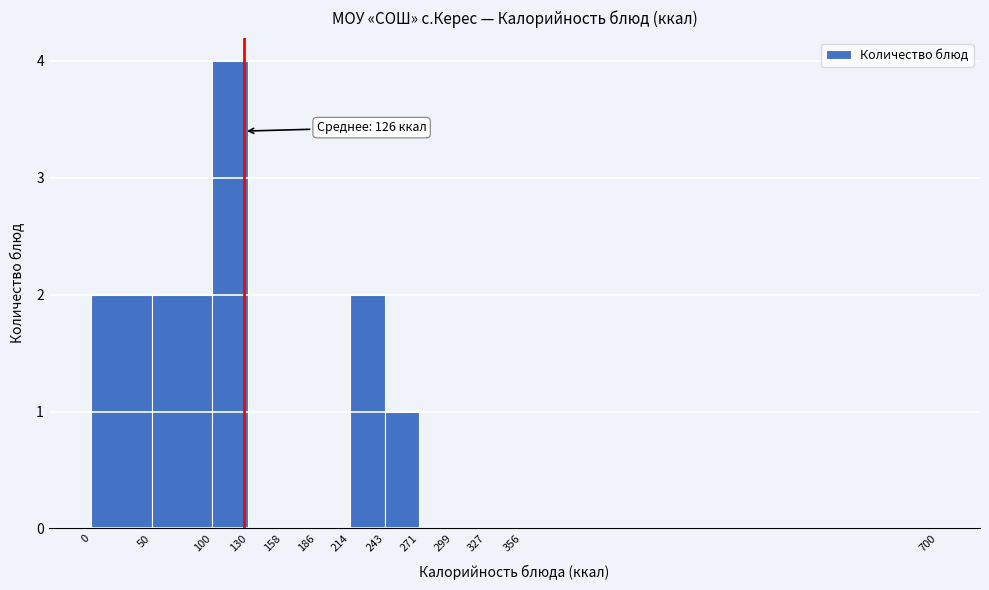

Over which range of the x-axis is the bar tallest?

100 to 130